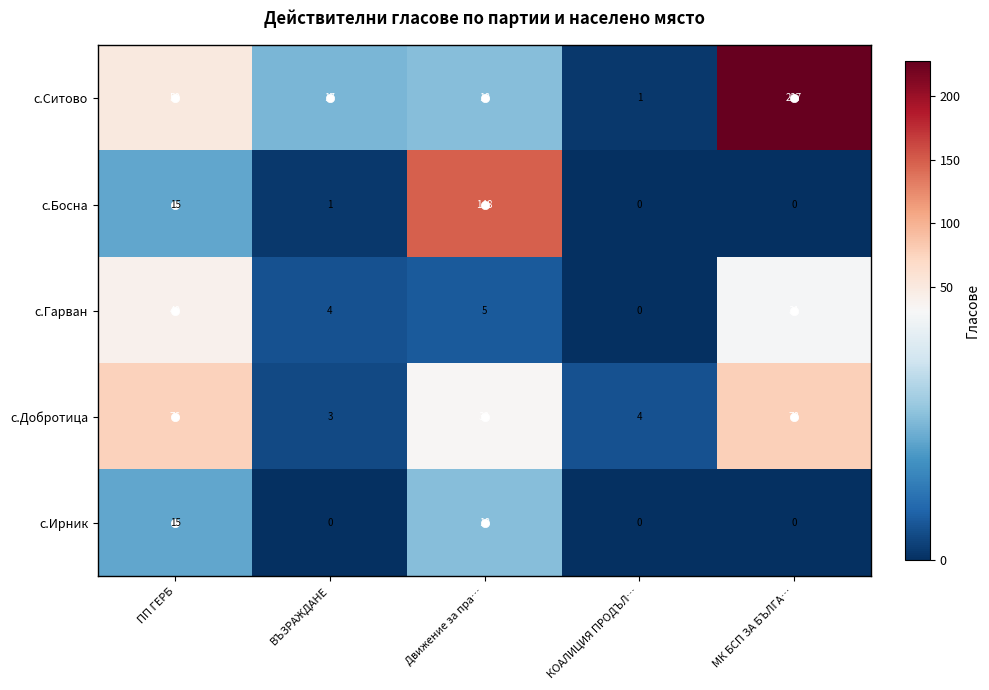

Which series has the largest range (max minus min)?

с.Ситово